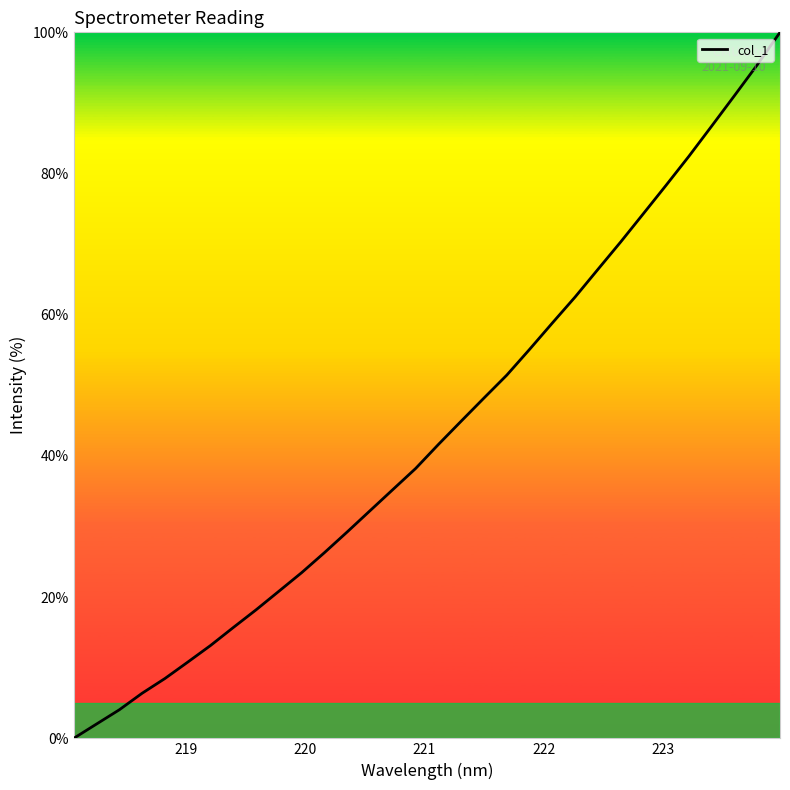

Count the number of categories in the chart.

32